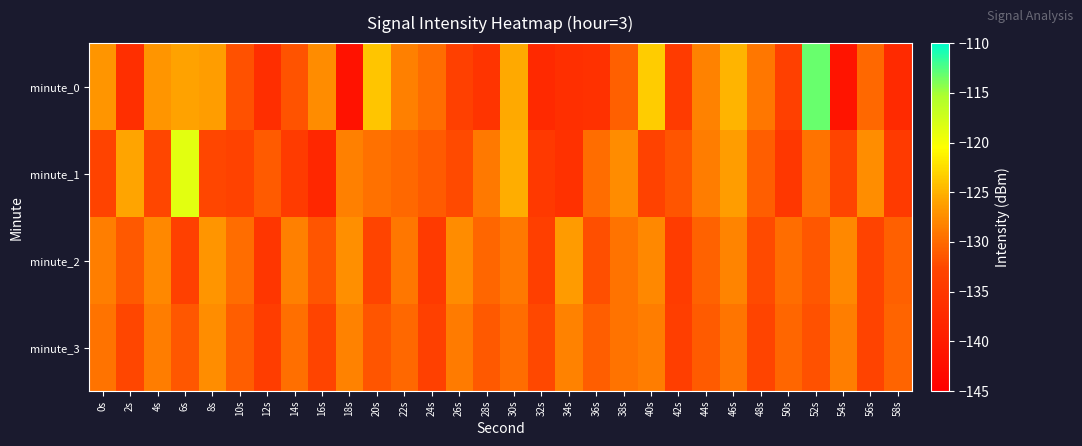

Rank the series at 42s from highest to lowest value.

minute_1, minute_3, minute_2, minute_0